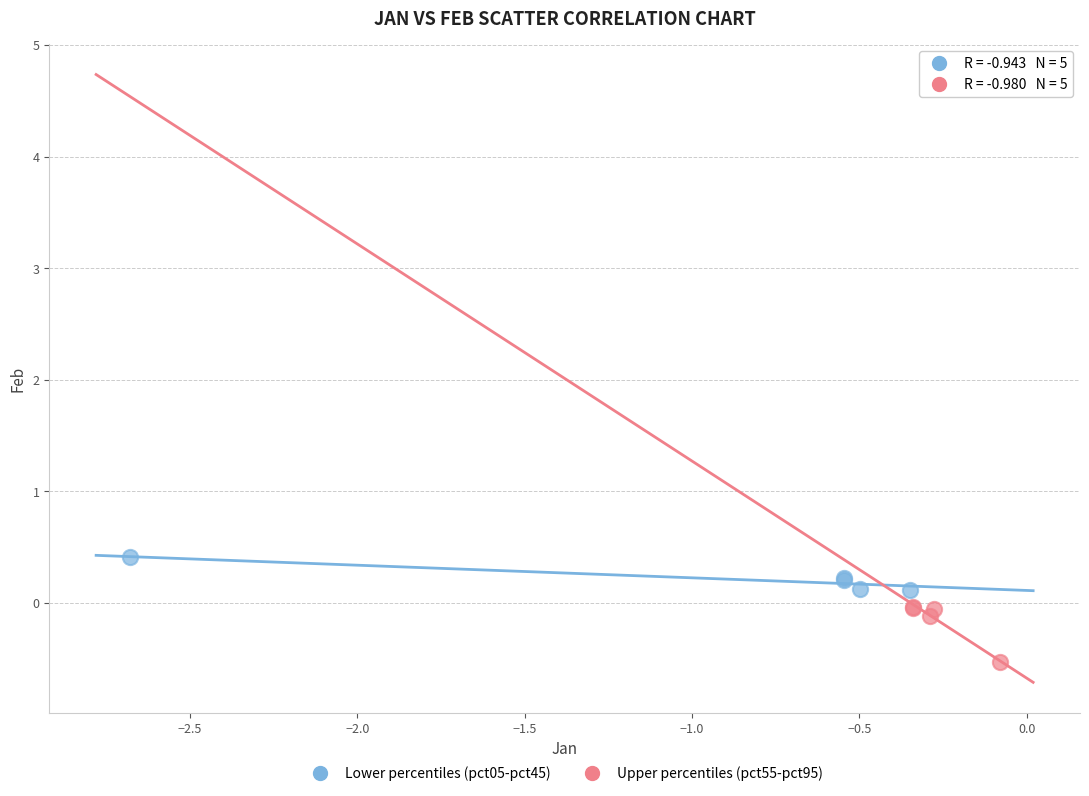

Which series contains the lowest Y value?

Upper percentiles (pct55-pct95)